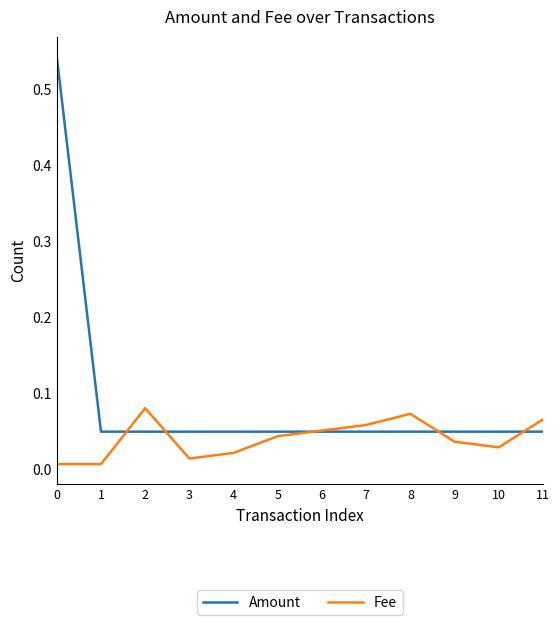

At 3, list the series in order from smallest to largest.

Fee, Amount